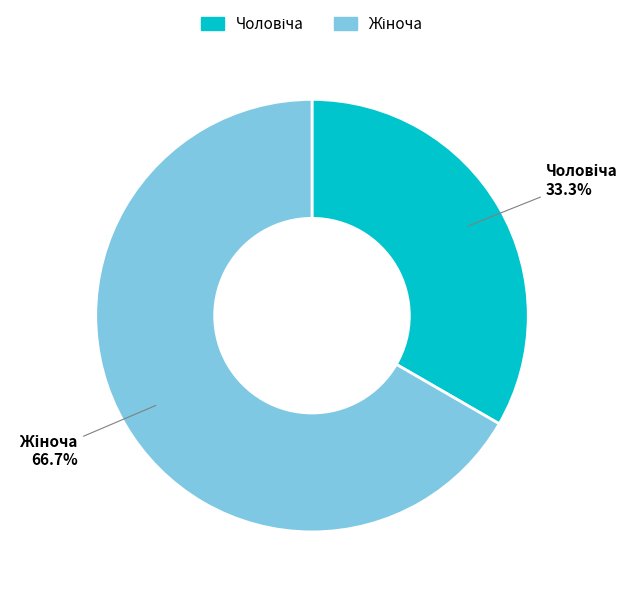

Is there any slice that represents more than half of the pie?

Yes